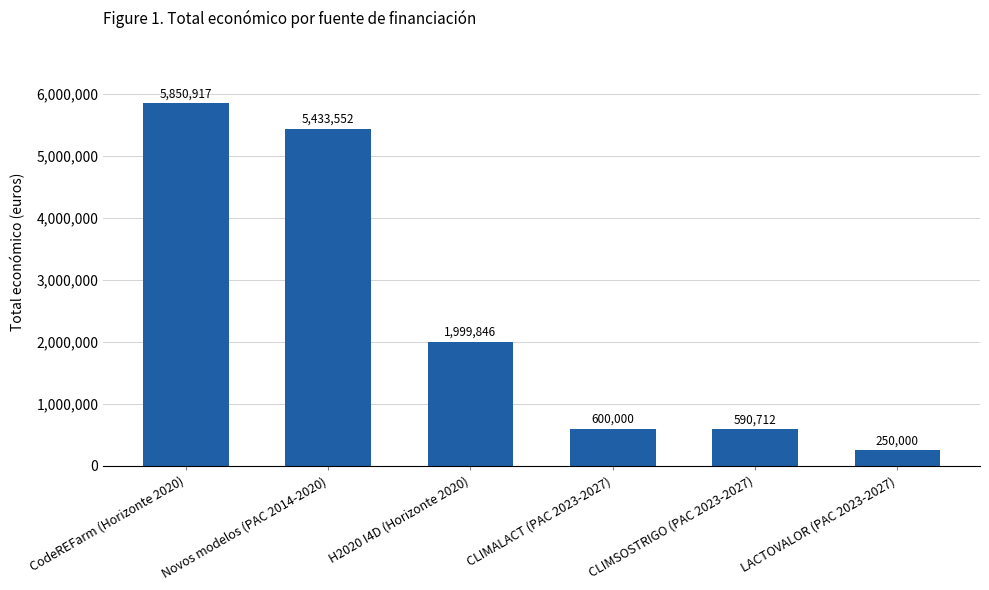

Count the number of data series in this chart.

1